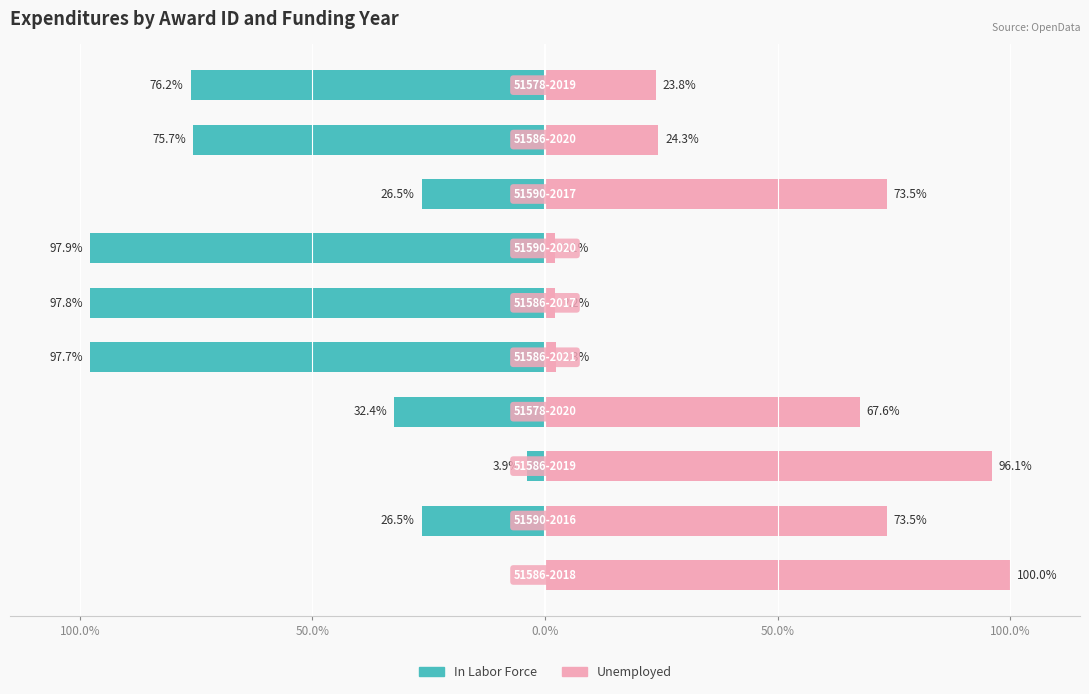

How many data points in In Labor Force are less than -32?

6